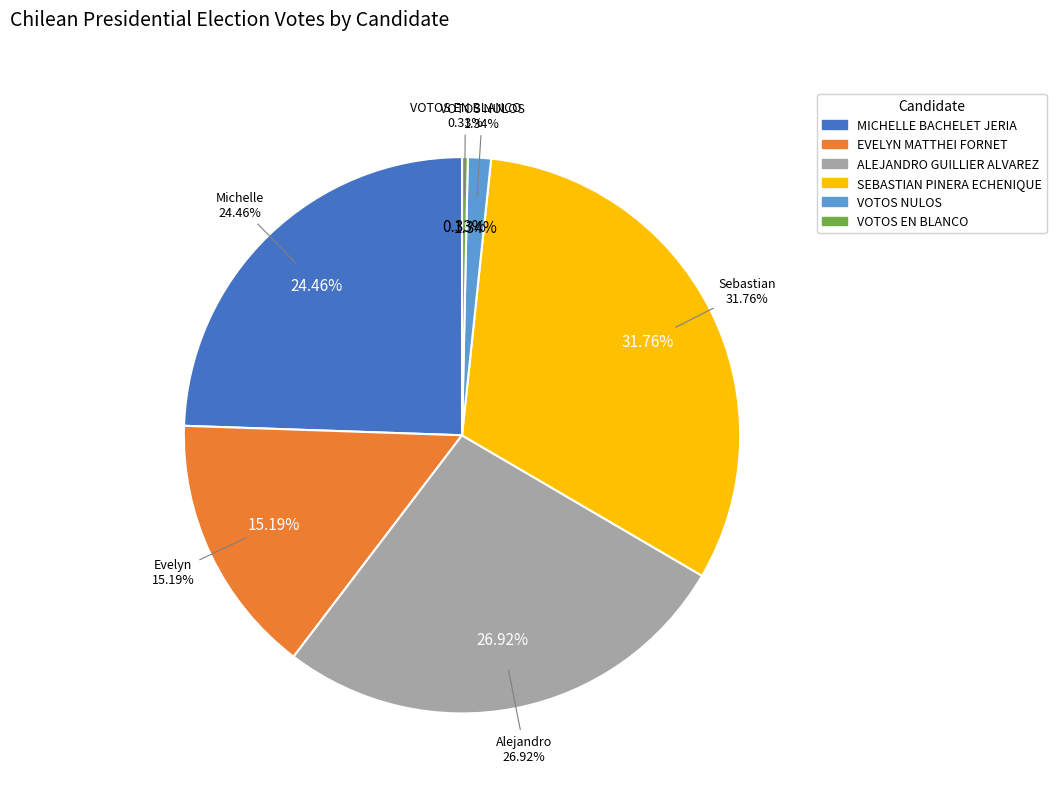

To the nearest percent, what is the average slice percentage?

17%